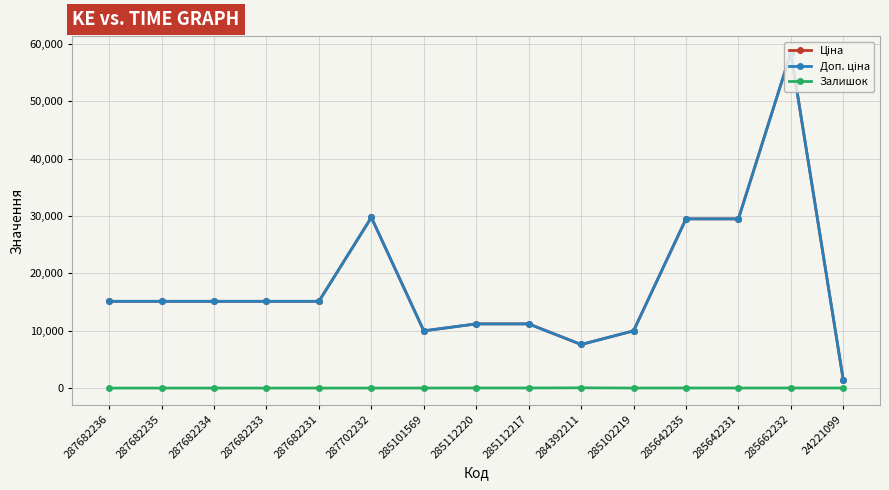

True or false: Залишок has a value of 9.0 at 285102219.

True